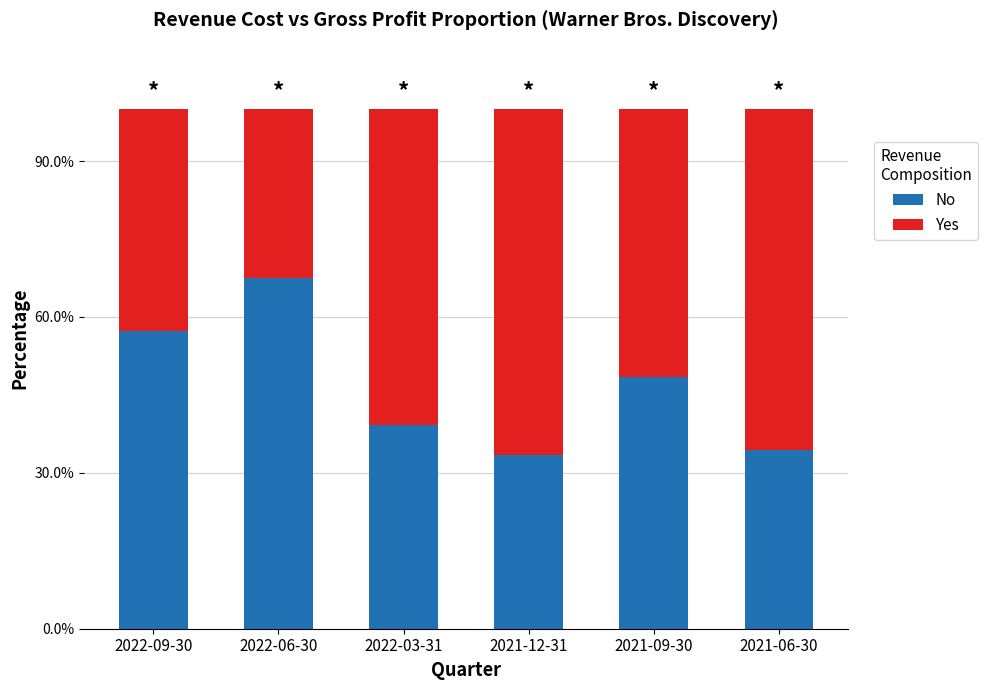

Rank the series by their maximum value, from lowest to highest.

Yes, No